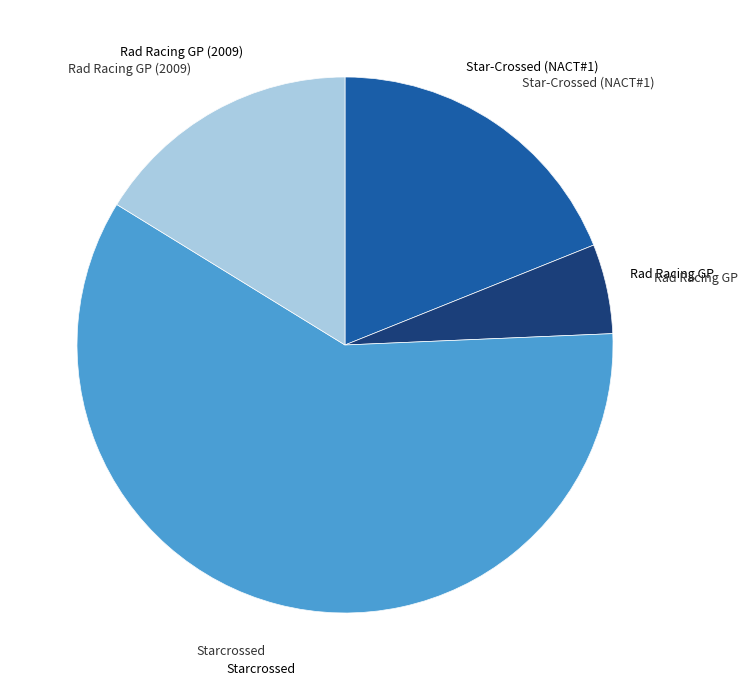

To the nearest percent, what is the average slice percentage?

25%